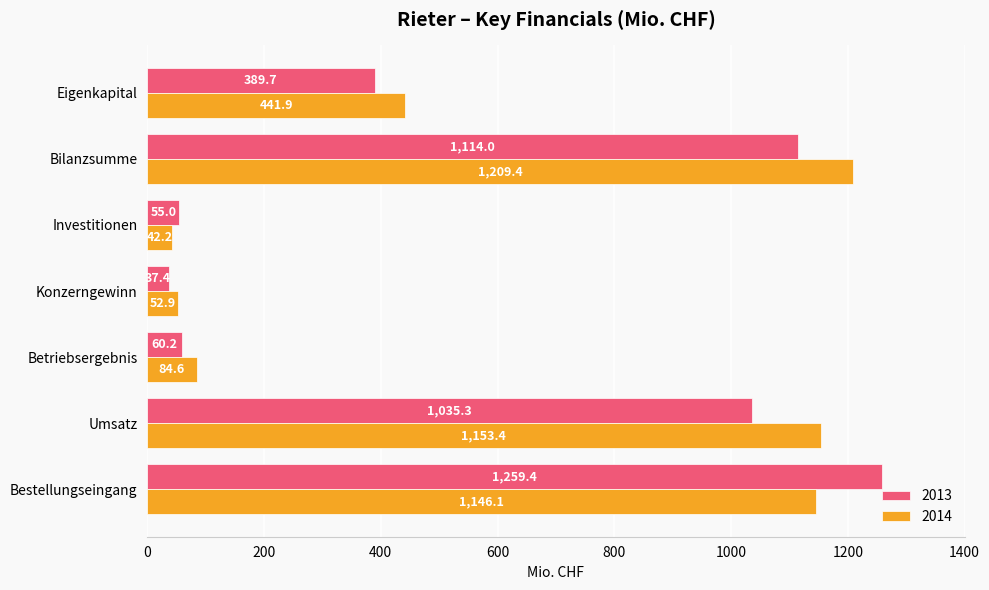

Which series has the largest range (max minus min)?

2013